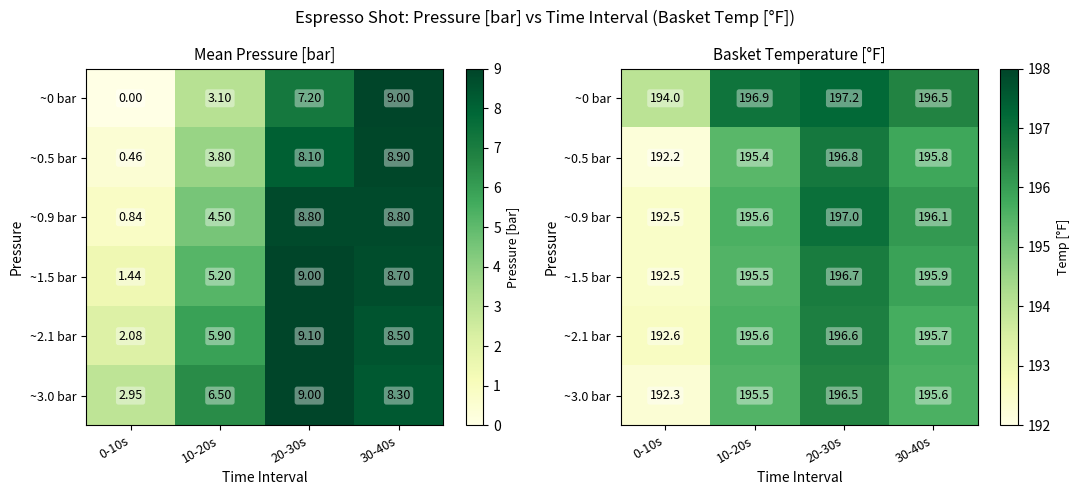

How many data points in ~3.0 bar are above 195?

3